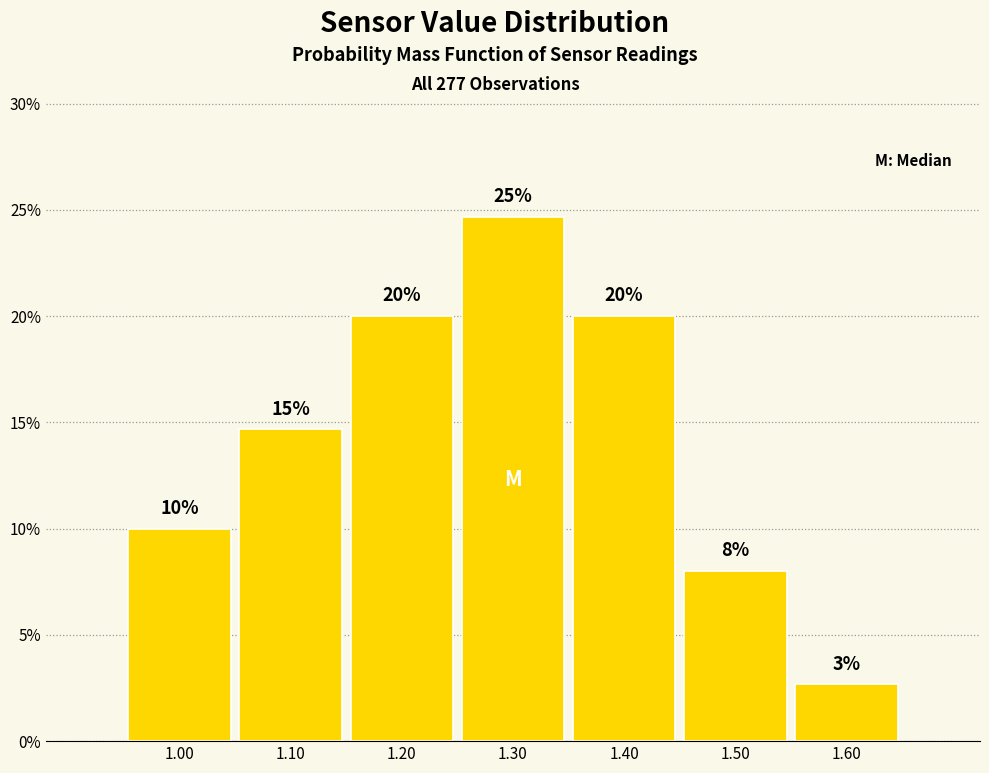

Over which range of the x-axis is the bar tallest?

1.25 to 1.35